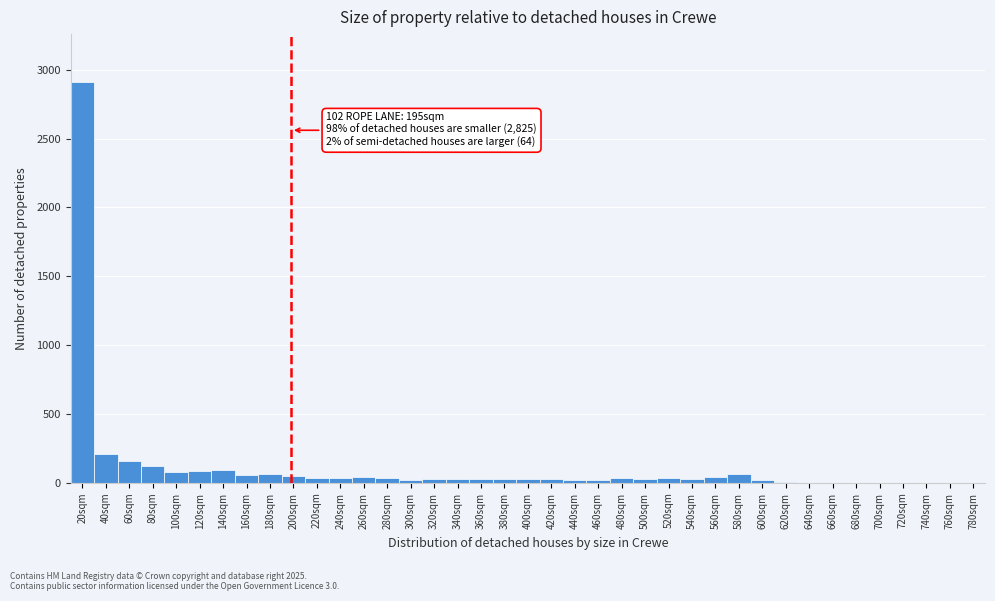

True or false: the data shows 30 at 540sqm.

True